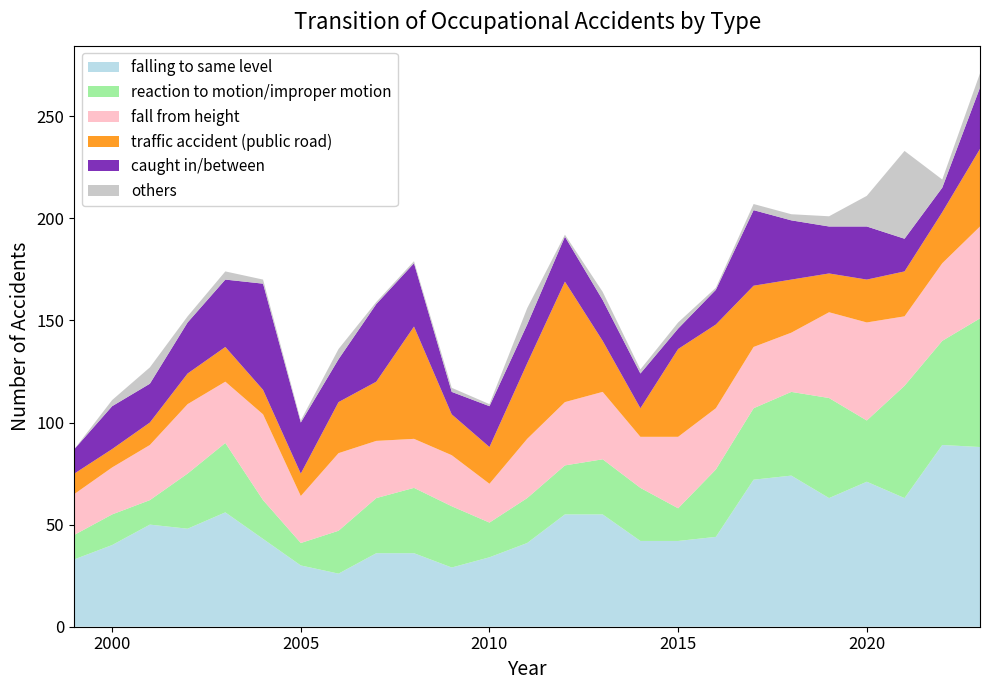

Reading left to right, transcribe all the data shown in this chart.

falling to same level: 1999=33	2000=40	2001=50	2002=48	2003=56	2004=43	2005=30	2006=26	2007=36	2008=36	2009=29	2010=34	2011=41	2012=55	2013=55	2014=42	2015=42	2016=44	2017=72	2018=74	2019=63	2020=71	2021=63	2022=89	2023=88
reaction to motion/improper motion: 1999=12	2000=15	2001=12	2002=27	2003=34	2004=19	2005=11	2006=21	2007=27	2008=32	2009=30	2010=17	2011=22	2012=24	2013=27	2014=26	2015=16	2016=33	2017=35	2018=41	2019=49	2020=30	2021=55	2022=51	2023=63
fall from height: 1999=20	2000=23	2001=27	2002=34	2003=30	2004=42	2005=23	2006=38	2007=28	2008=24	2009=25	2010=19	2011=29	2012=31	2013=33	2014=25	2015=35	2016=30	2017=30	2018=29	2019=42	2020=48	2021=34	2022=38	2023=45
traffic accident (public road): 1999=10	2000=9	2001=11	2002=15	2003=17	2004=12	2005=11	2006=25	2007=29	2008=55	2009=20	2010=18	2011=37	2012=59	2013=25	2014=14	2015=43	2016=41	2017=30	2018=26	2019=19	2020=21	2021=22	2022=25	2023=38
caught in/between: 1999=12	2000=21	2001=19	2002=25	2003=33	2004=52	2005=25	2006=21	2007=38	2008=31	2009=11	2010=20	2011=19	2012=22	2013=20	2014=17	2015=10	2016=17	2017=37	2018=29	2019=23	2020=26	2021=16	2022=12	2023=30
others: 1999=0	2000=3	2001=8	2002=3	2003=4	2004=2	2005=1	2006=5	2007=1	2008=1	2009=2	2010=1	2011=8	2012=1	2013=4	2014=2	2015=3	2016=1	2017=3	2018=3	2019=5	2020=15	2021=43	2022=4	2023=7